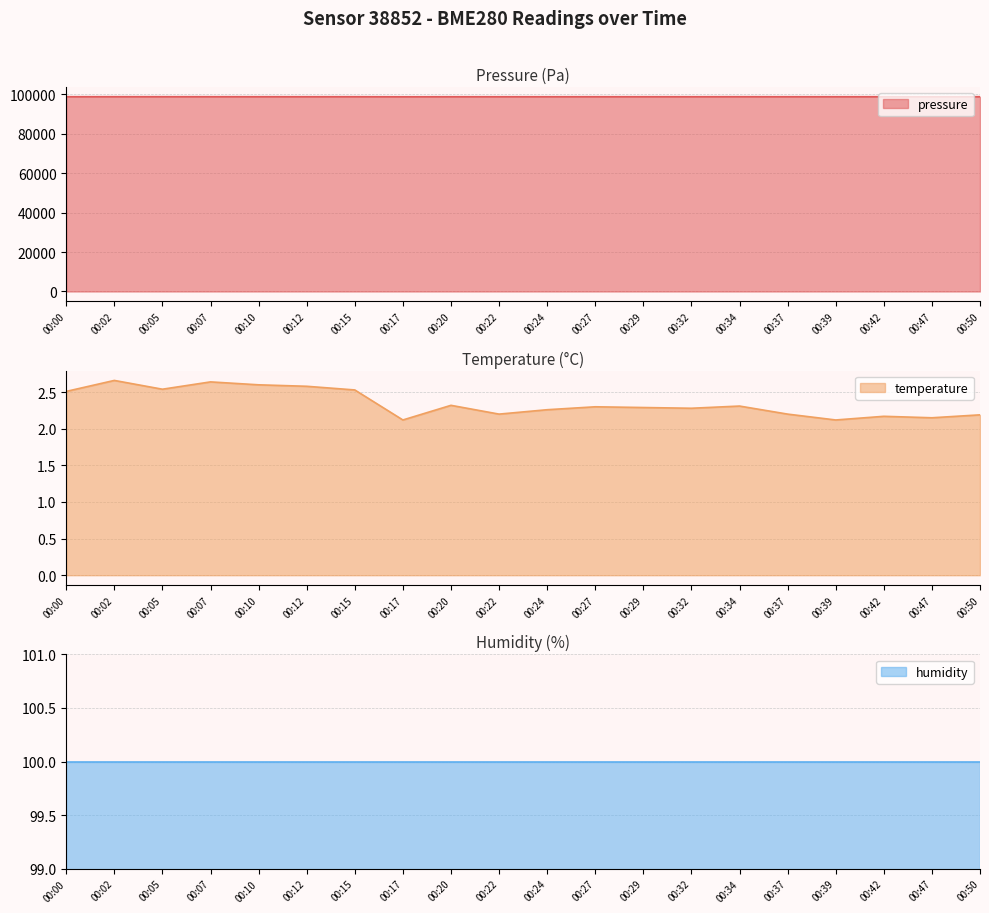

The temperature series shows 2.5 at 00:00. True or false?

True